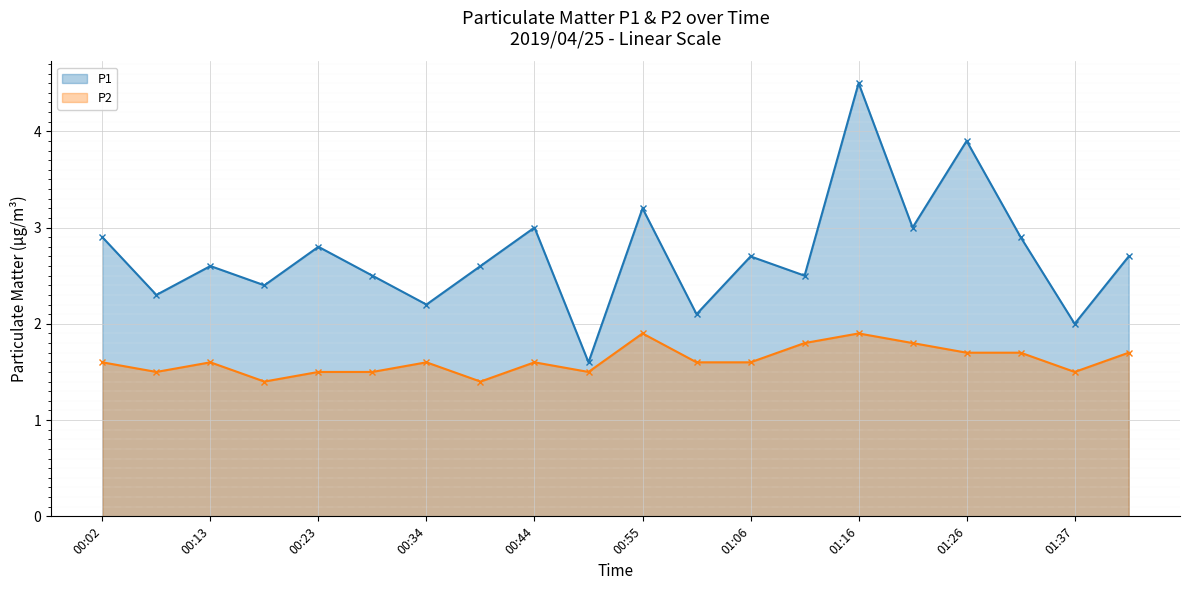

What is the difference between the maximum and minimum values in the P2 series?

0.5